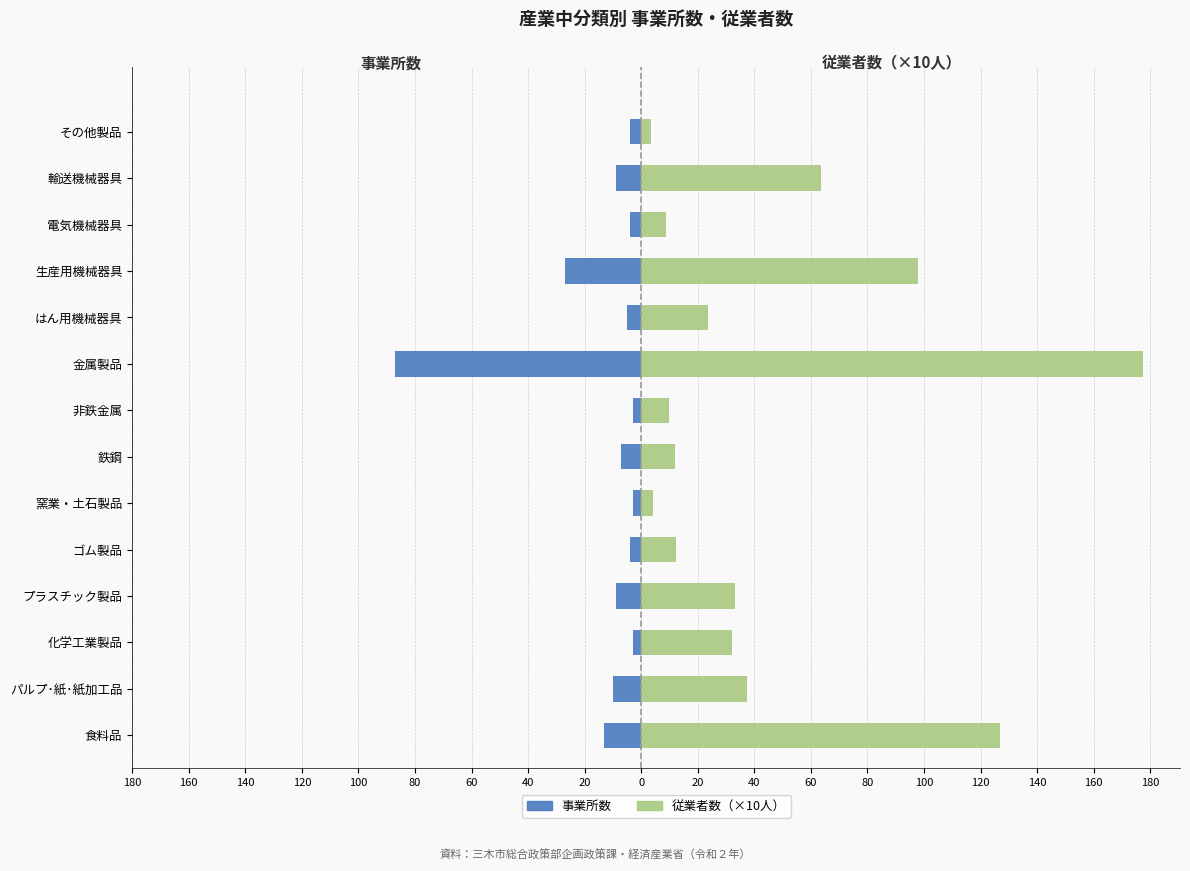

What is the sum of all 事業所数 values?

-188.0